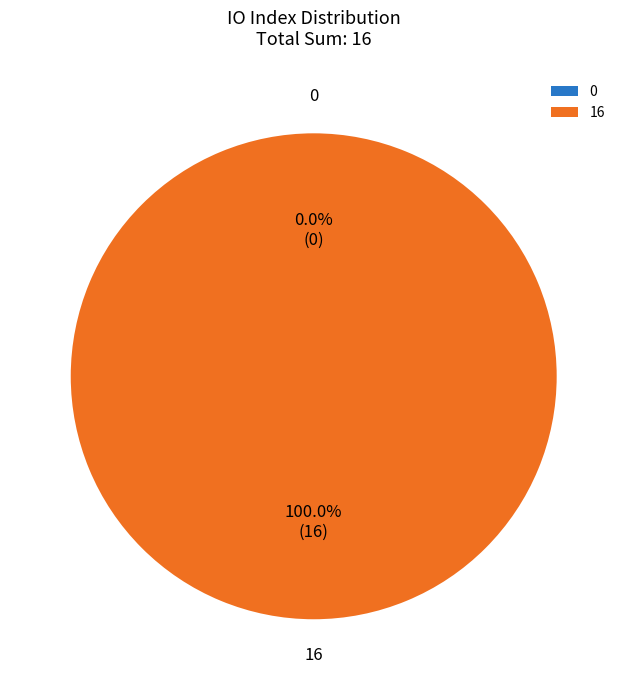

To the nearest percent, what is the difference between the 16 and 0 slice percentages?

100%